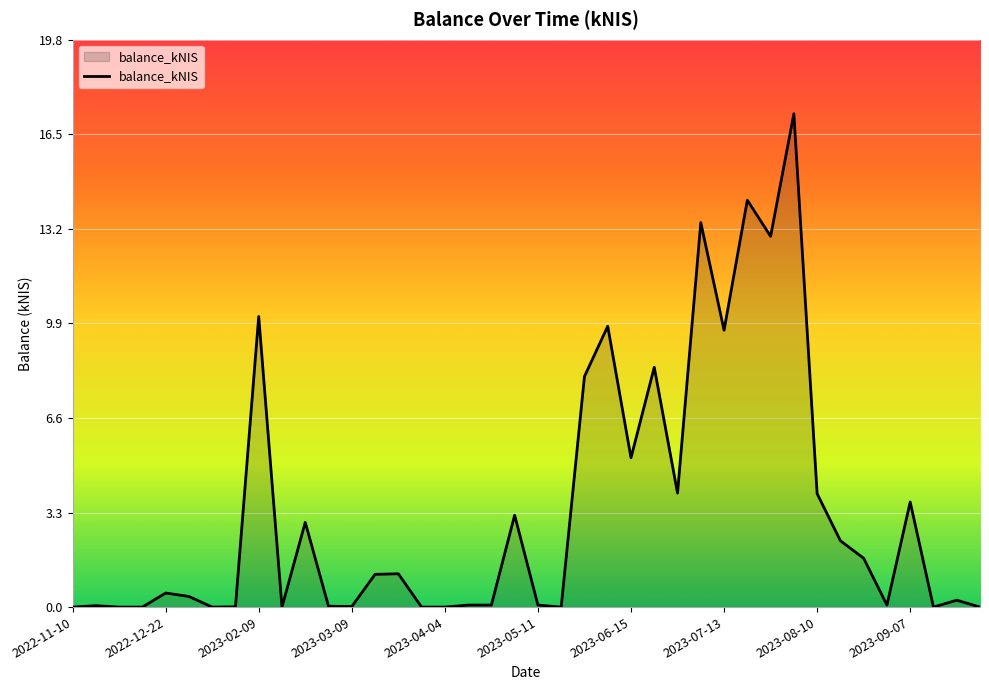

What is the average value?

3.4